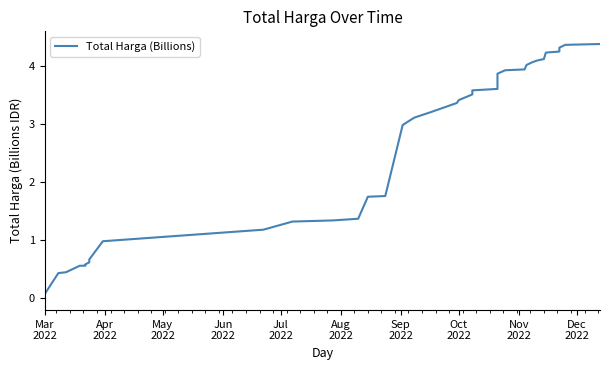

True or false: there are more than 0 points higher than both neighbors.

False